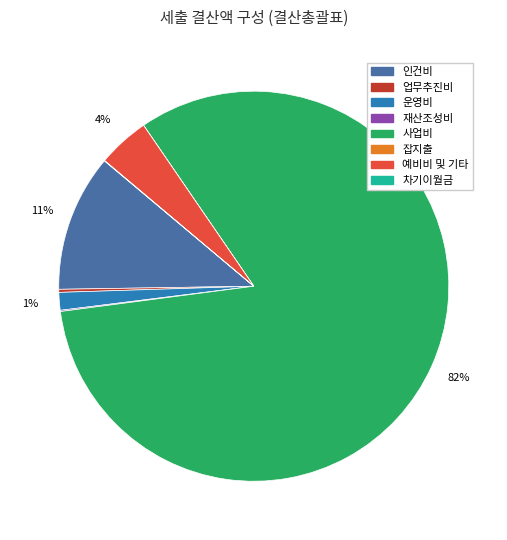

Which category has the biggest portion of the pie?

사업비